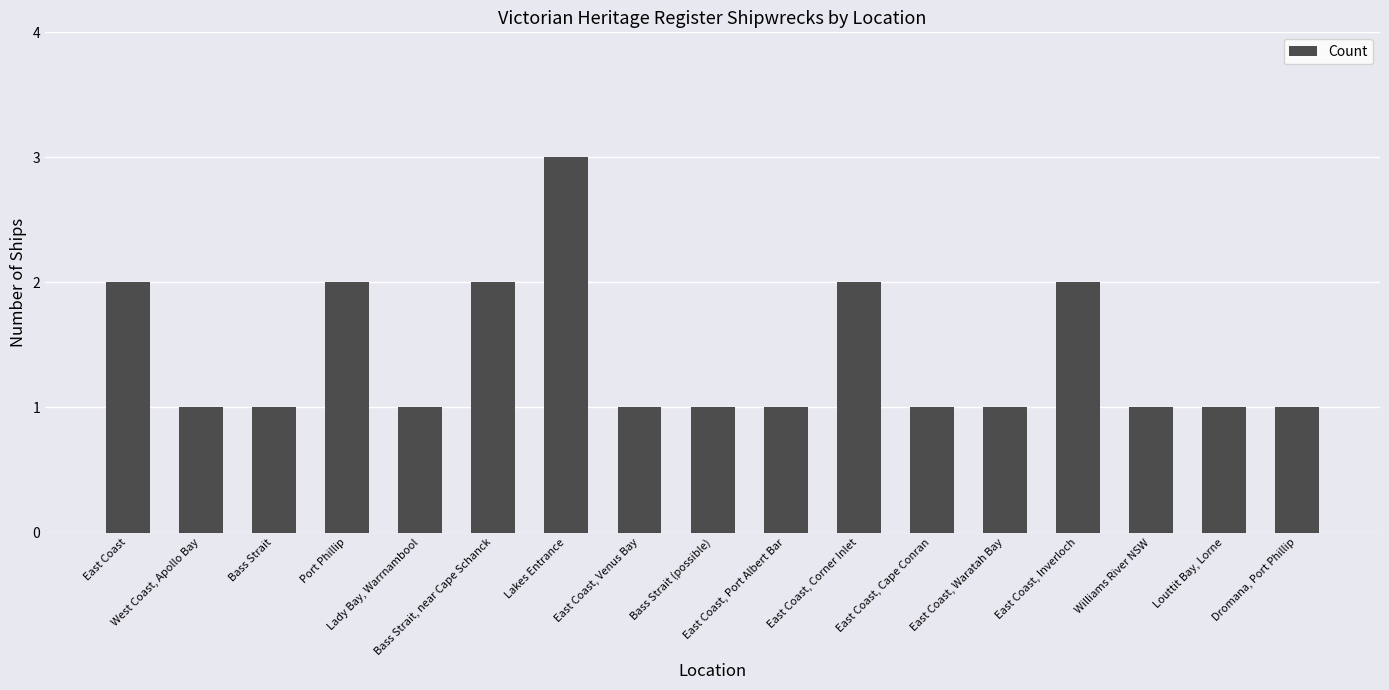

What is the difference between the maximum and minimum values?

2